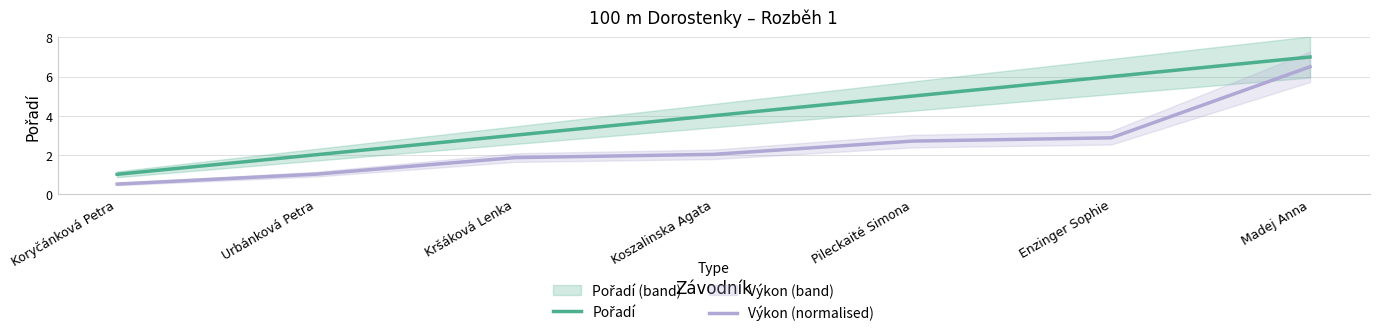

Reading right to left, what are all the values shown in this chart?

Pořadí: 7.0	6.0	5.0	4.0	3.0	2.0	1.0
Výkon (normalised): 6.5	2.9	2.7	2.0	1.9	1.0	0.5